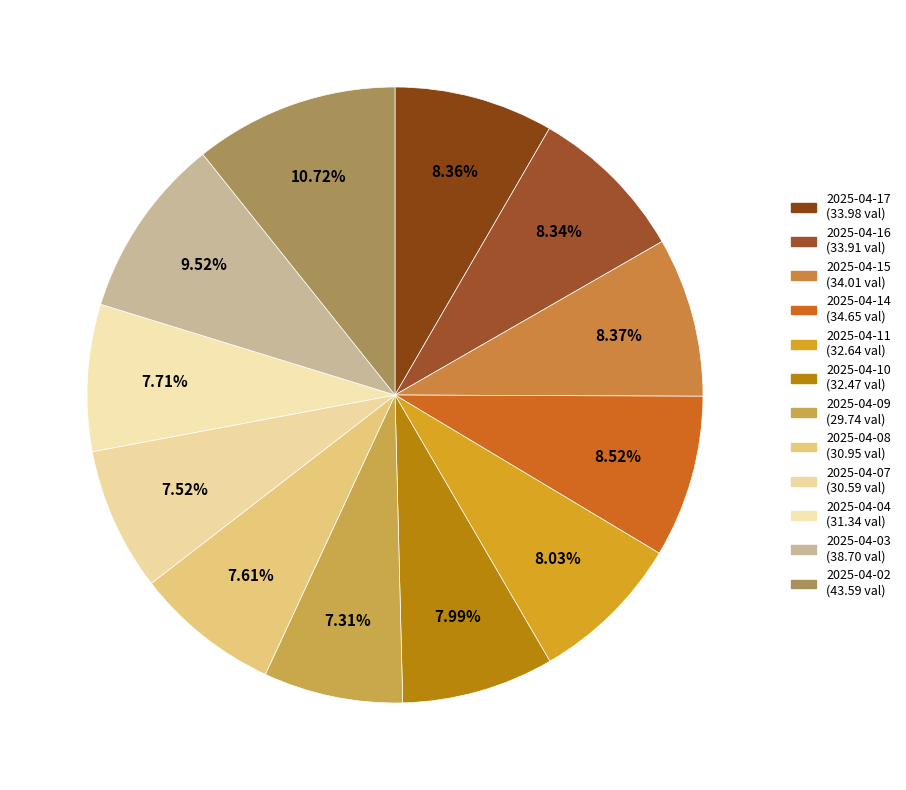

Is 2025-04-10 the majority of the pie?

No